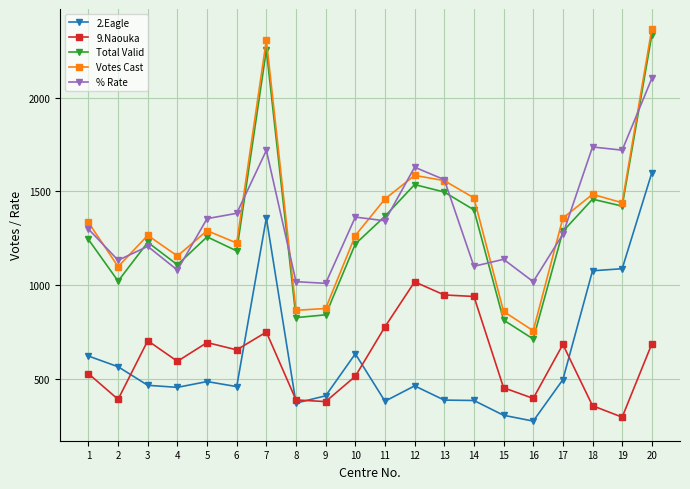

What is the difference between the 9.Naouka values at 17 and 16?

288.0